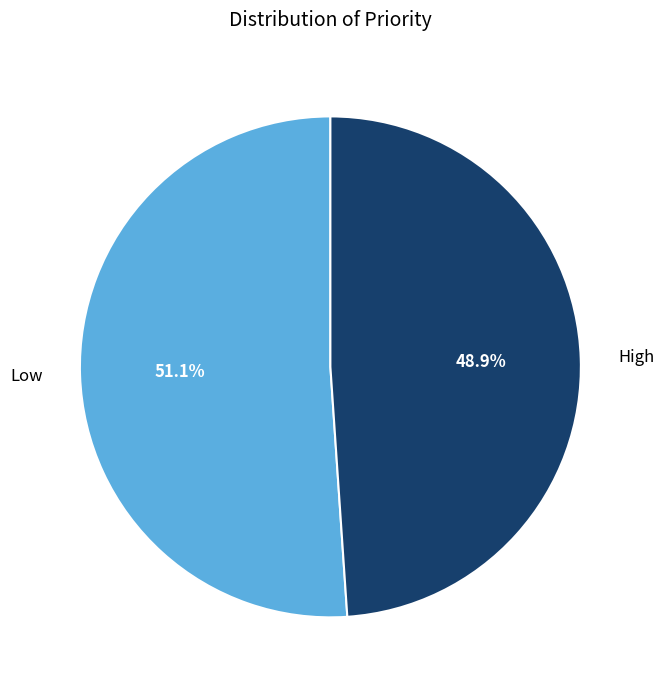

Count the number of slices in the pie.

2